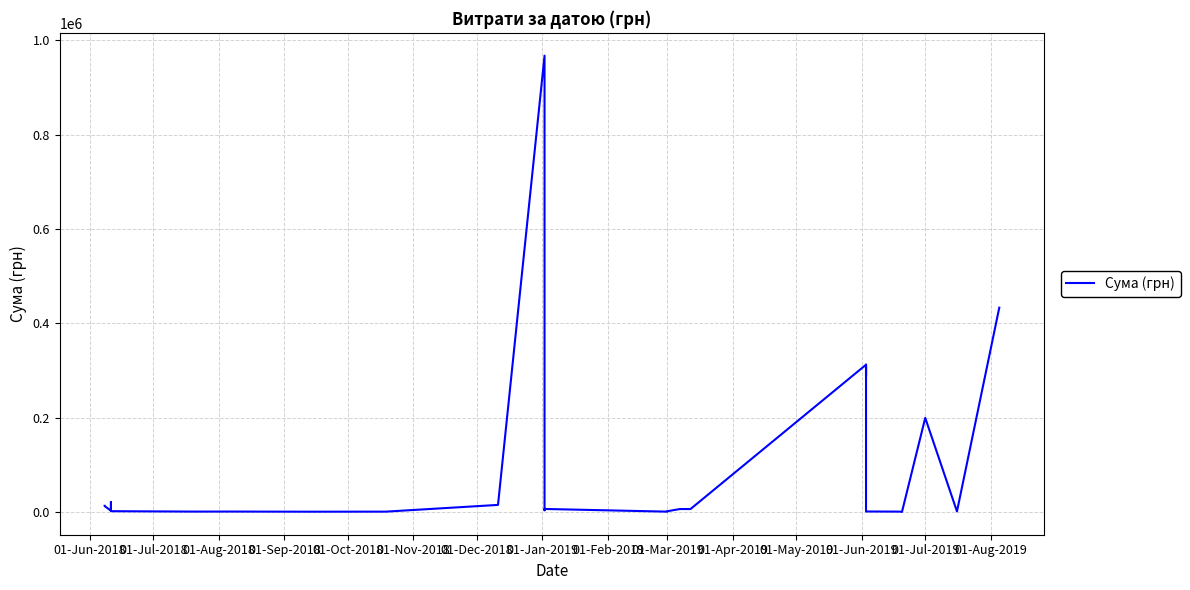

How many data points does each series have?

28